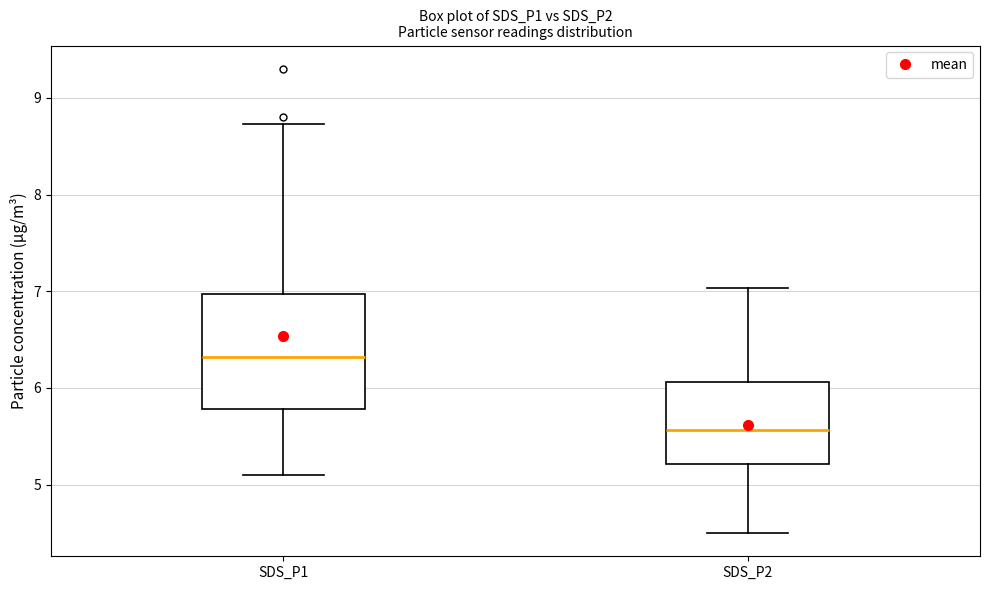

Reading left to right, read every box against the y-axis: the position of its median line, the range the box covers, and the ends of its whiskers. The values are not printed on the chart, so give them approximately, as read against the axis.

SDS_P1: median 6.3, box 5.8 to 7.0, whiskers 5.1 to 8.7
SDS_P2: median 5.6, box 5.2 to 6.1, whiskers 4.5 to 7.0